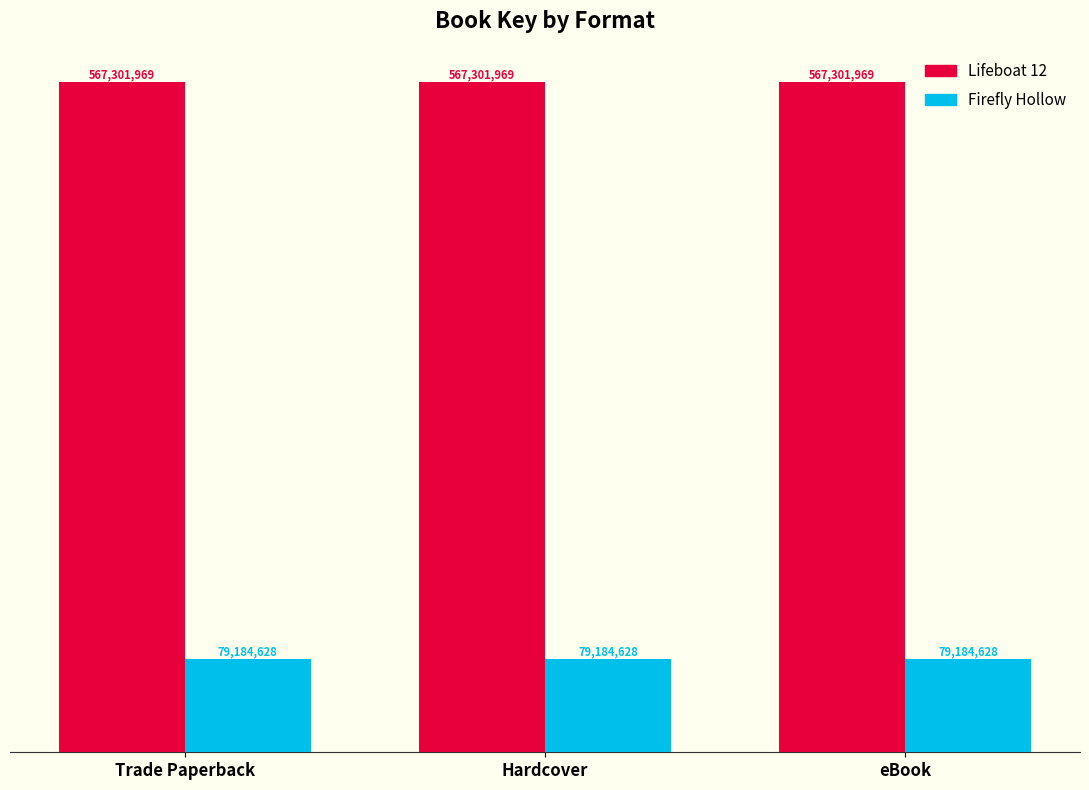

What are all the series names shown in the legend?

Lifeboat 12, Firefly Hollow